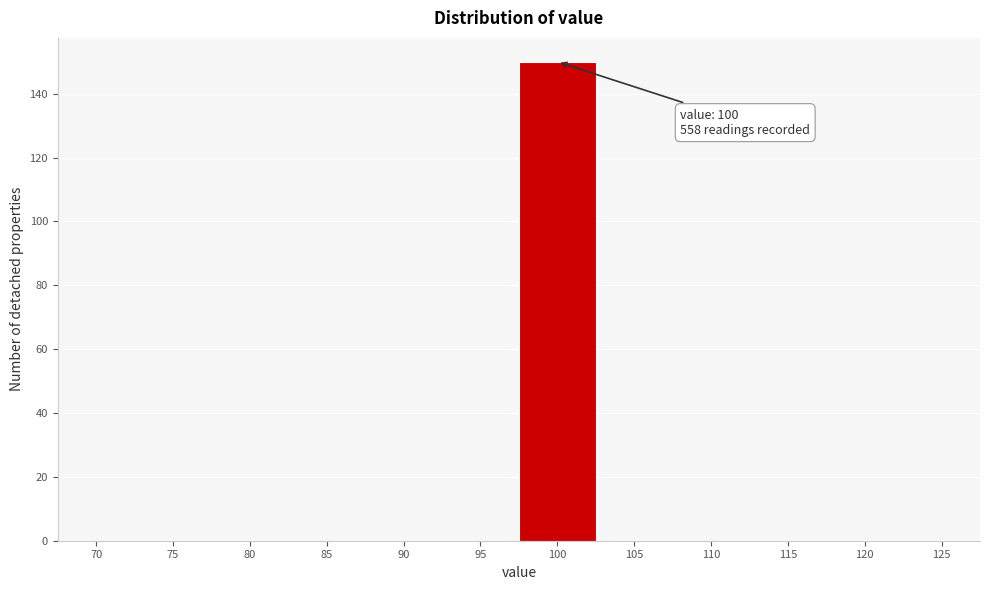

Reading right to left, transcribe all the data shown in this chart.

125=0	120=0	115=0	110=0	105=0	100=150	95=0	90=0	85=0	80=0	75=0	70=0